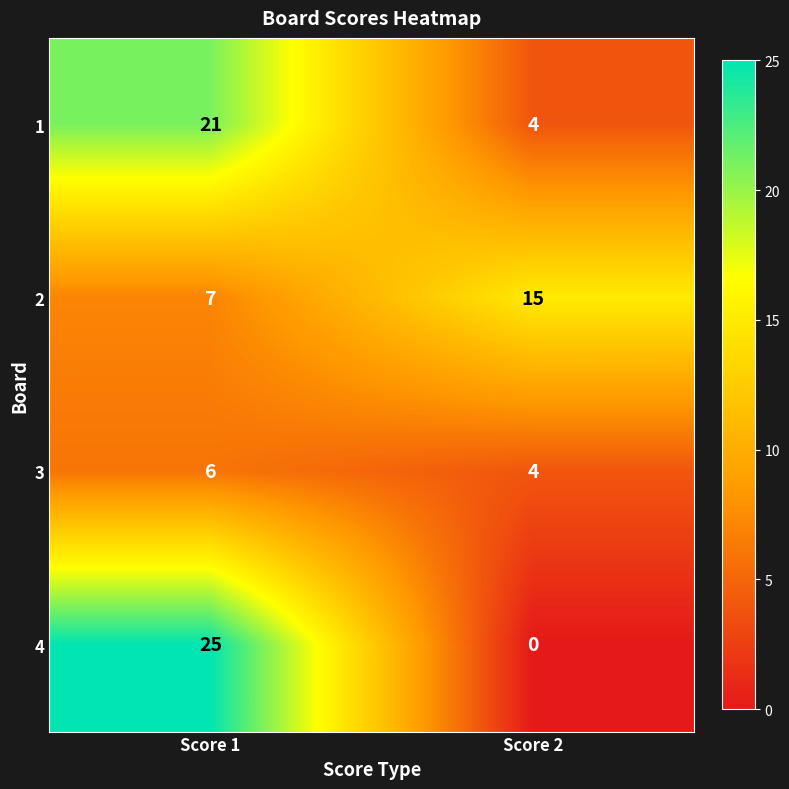

Reading left to right, what are all the values shown in this chart?

1: Score 1=21	Score 2=4
2: Score 1=7	Score 2=15
3: Score 1=6	Score 2=4
4: Score 1=25	Score 2=0